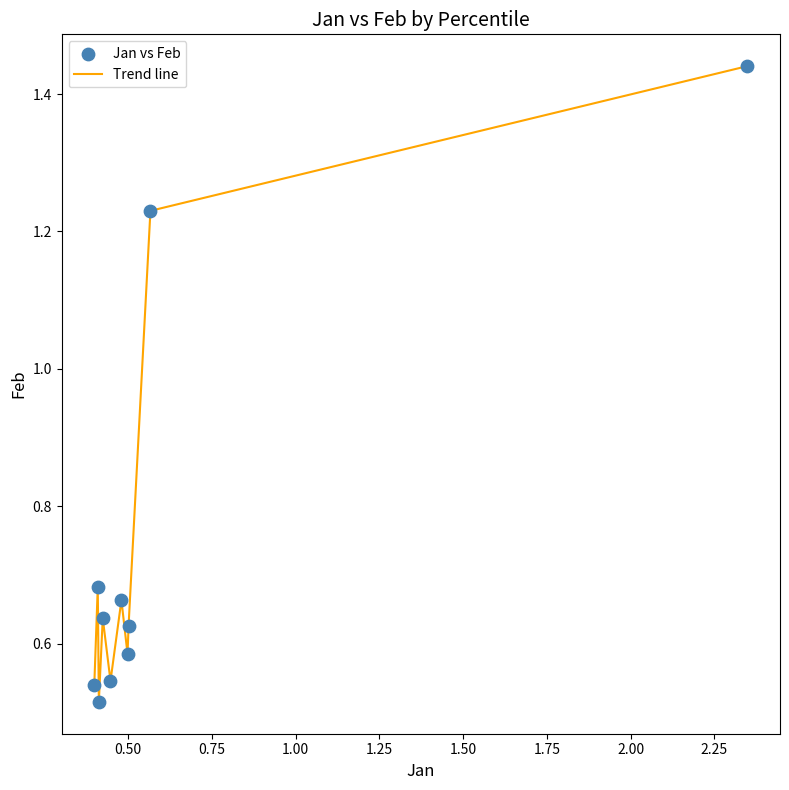

What is the difference between the maximum and minimum values?

0.9